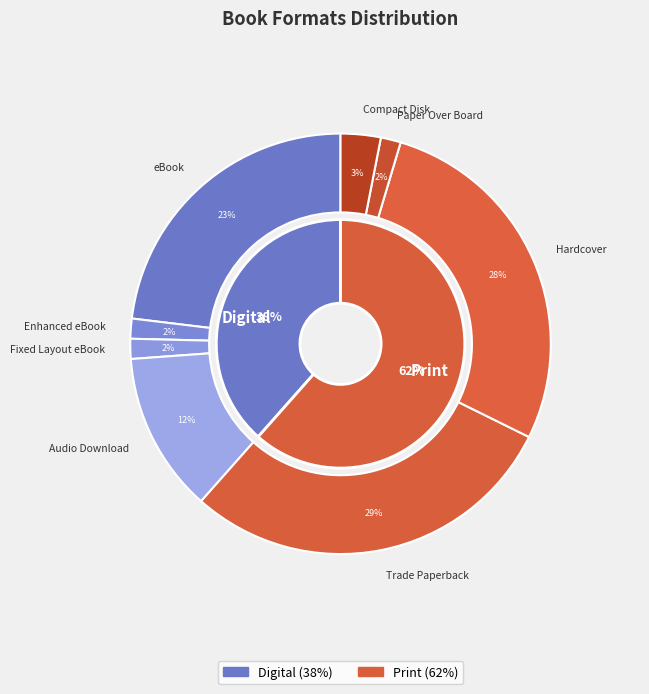

Is the sum of Enhanced eBook and Audio Download greater than half?

No